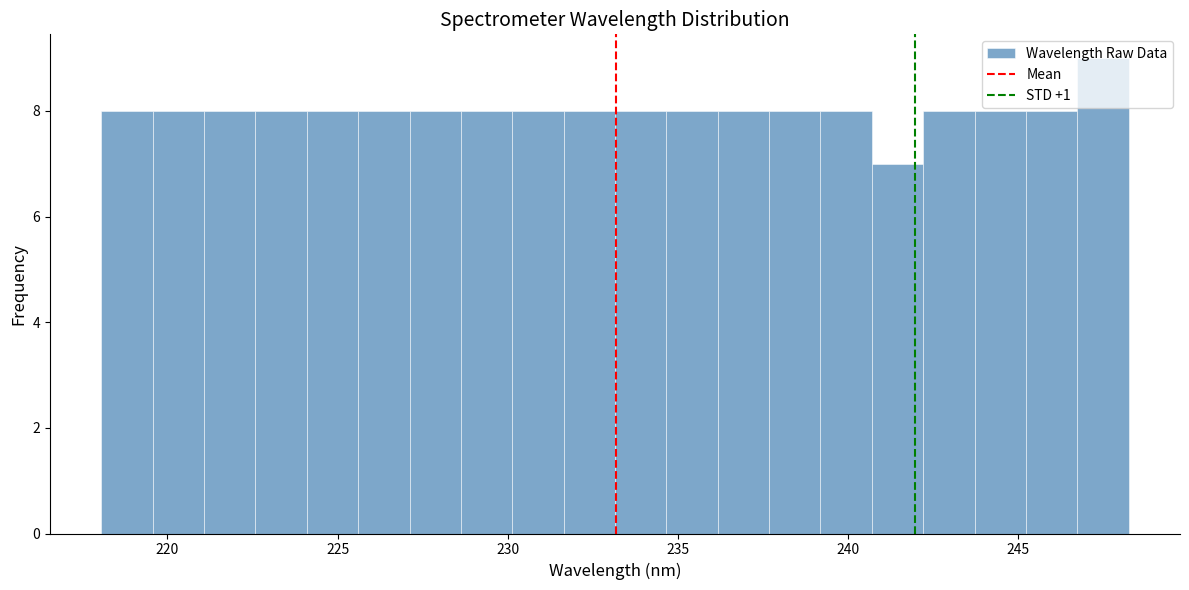

Around what value on the x-axis is the tallest bar? Give the approximate position of its centre, as read against the axis.

247.5